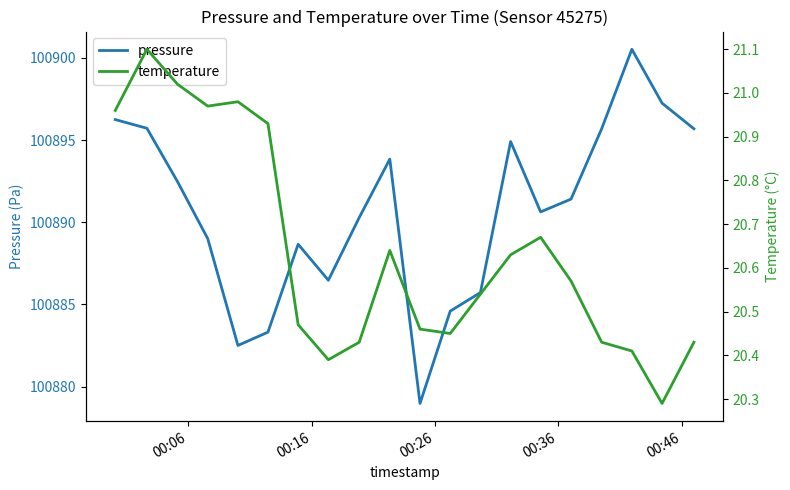

Rank the series by their average value, from lowest to highest.

temperature, pressure